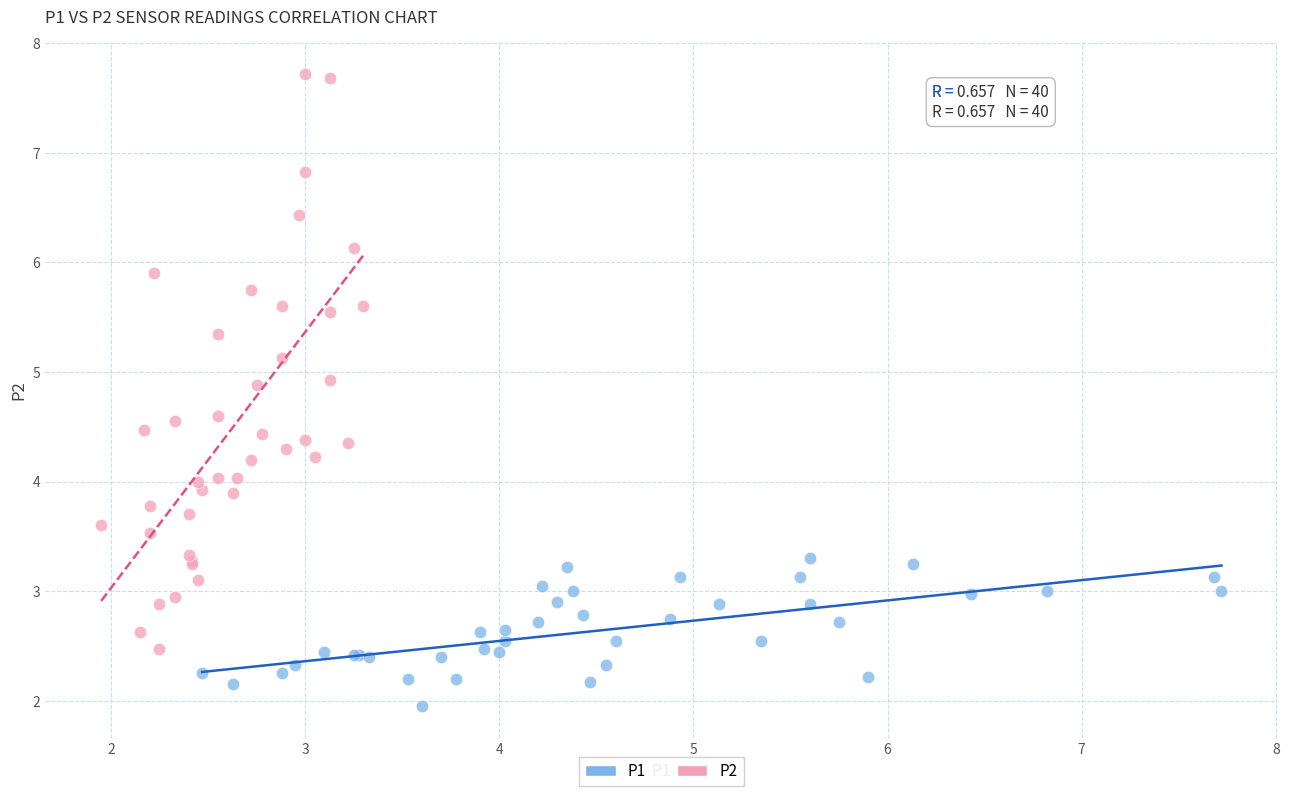

Which series has the largest Y range (max minus min)?

P2